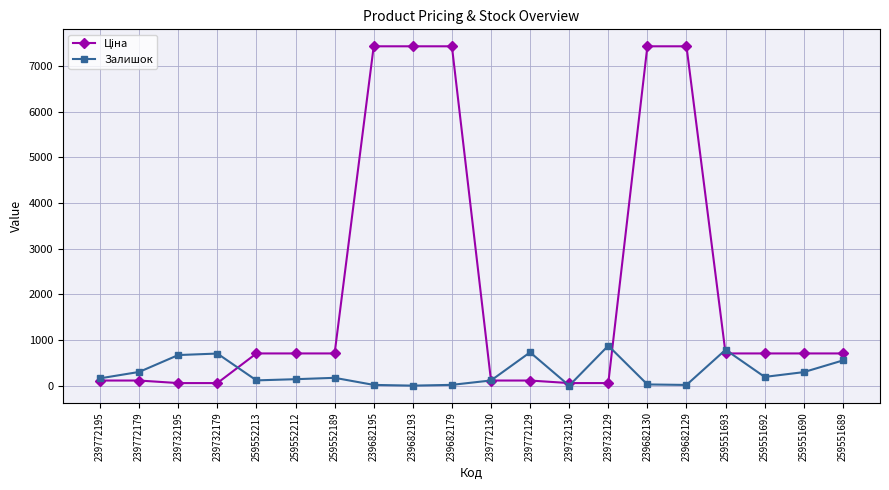

In Залишок, how many points are lower than both neighbors (excluding endpoints)?

5